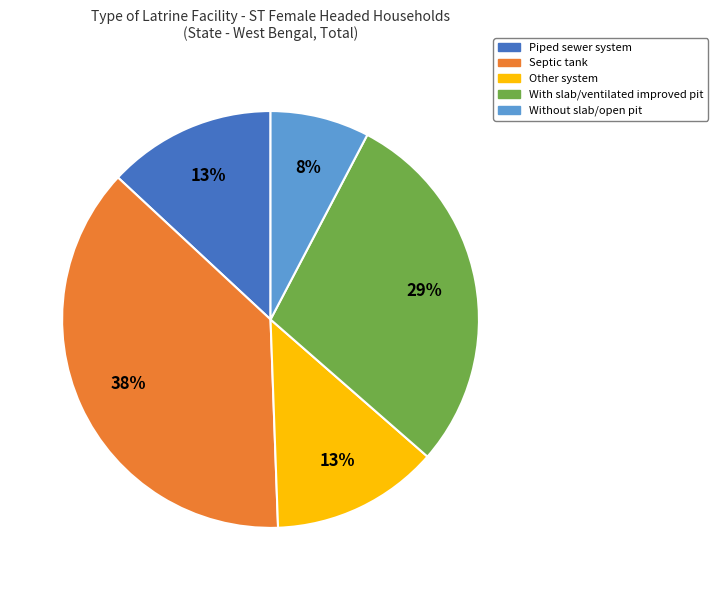

To the nearest percent, what percentage of the pie is Piped sewer system?

13%